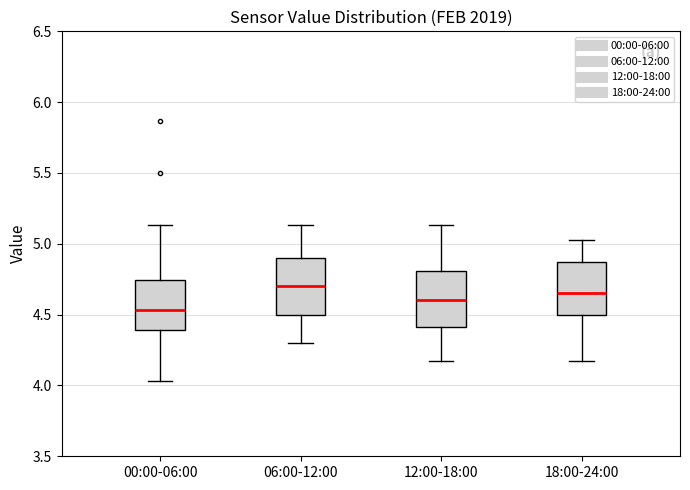

Where is the lower edge of the box for 18:00-24:00 on the y-axis? The values are not printed on the chart, so give them approximately, as read against the axis.

4.50